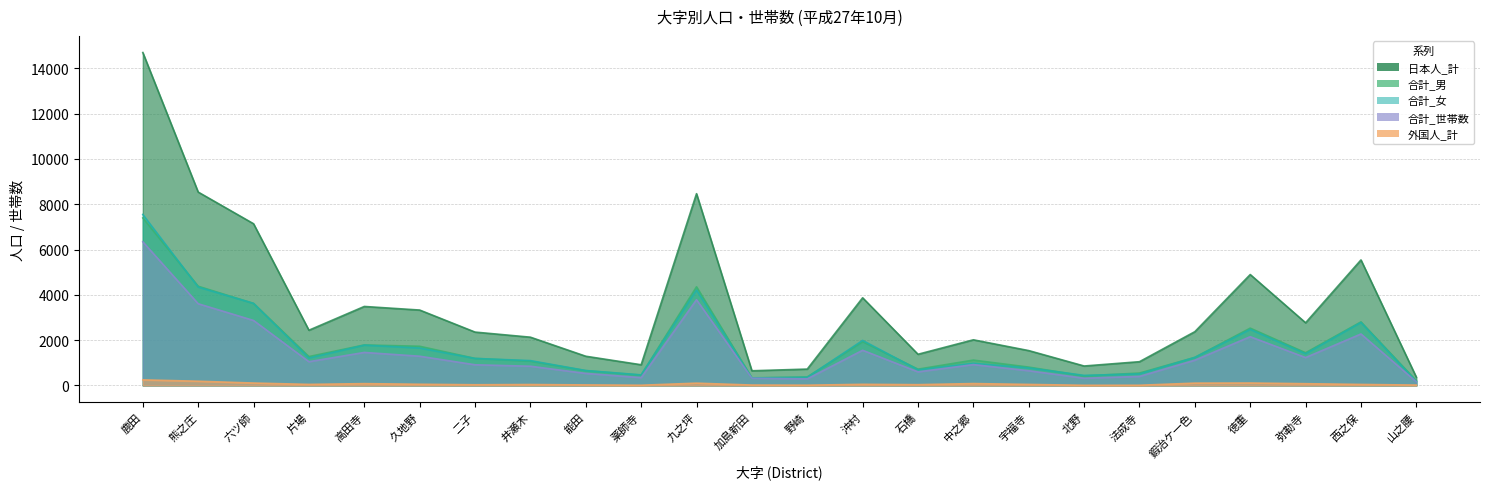

Is the value of 合計_世帯数 at 片場 greater than the value of 日本人_計 at 法成寺?

No